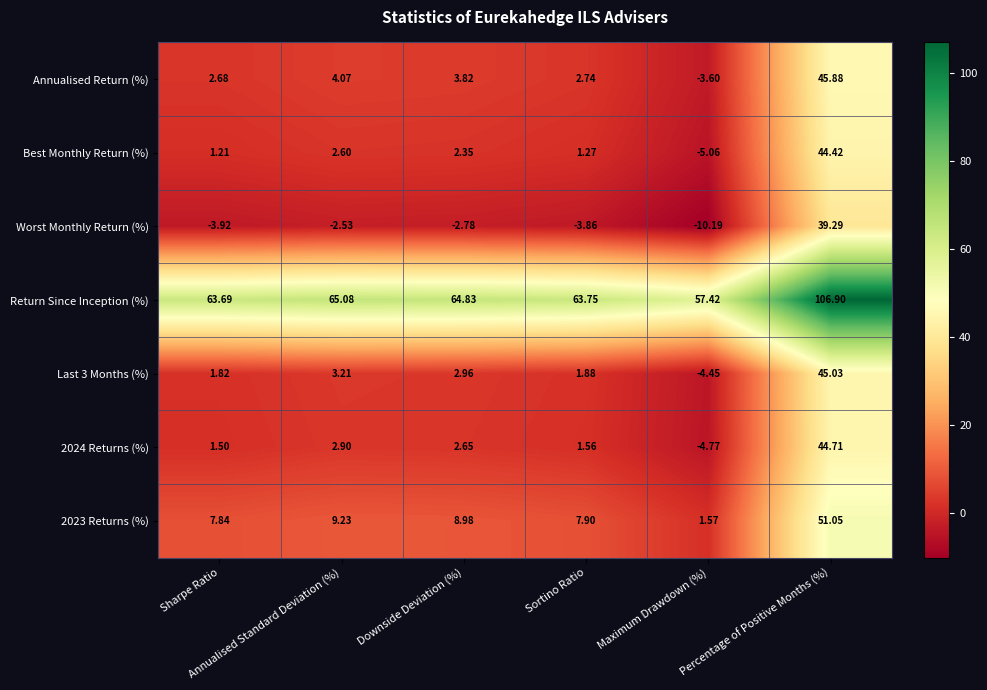

Which series has the largest total across all categories?

Return Since Inception (%)